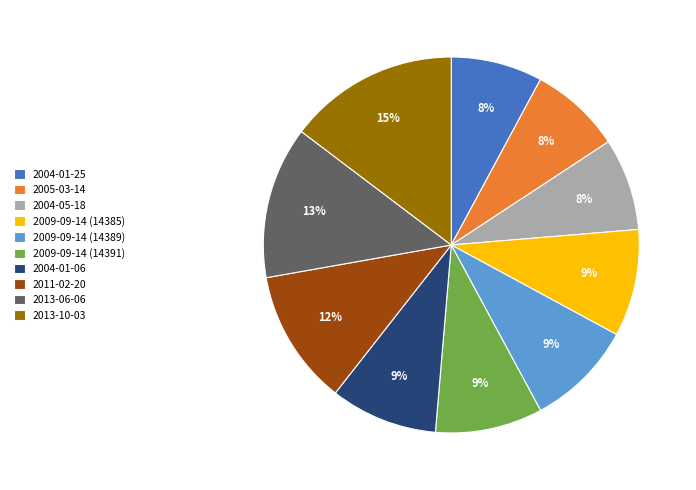

To the nearest percent, what percentage of the pie is 2009-09-14 (14385)?

9%